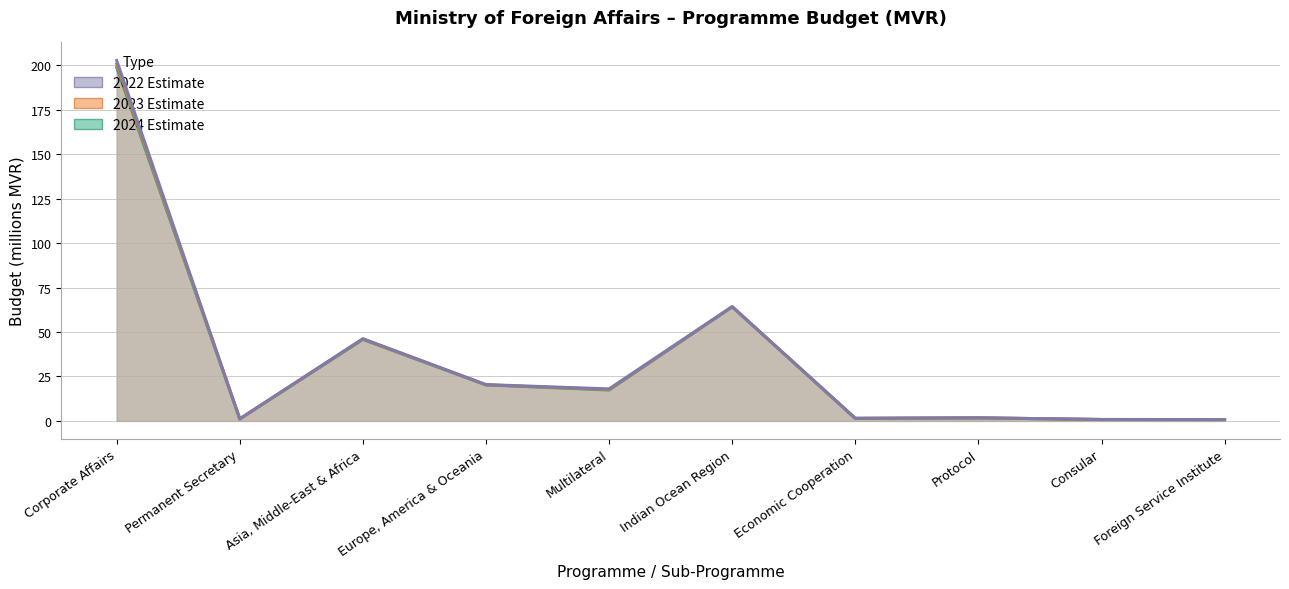

Reading left to right, transcribe all the data shown in this chart.

2024: 202.7	1.1	46.2	20.4	18.0	64.3	1.4	1.7	0.8	0.8
2023: 200.7	1.1	46.0	20.3	17.7	64.2	1.4	1.7	0.8	0.8
2022: 198.8	1.1	45.8	20.2	17.4	64.1	1.4	1.7	0.8	0.8